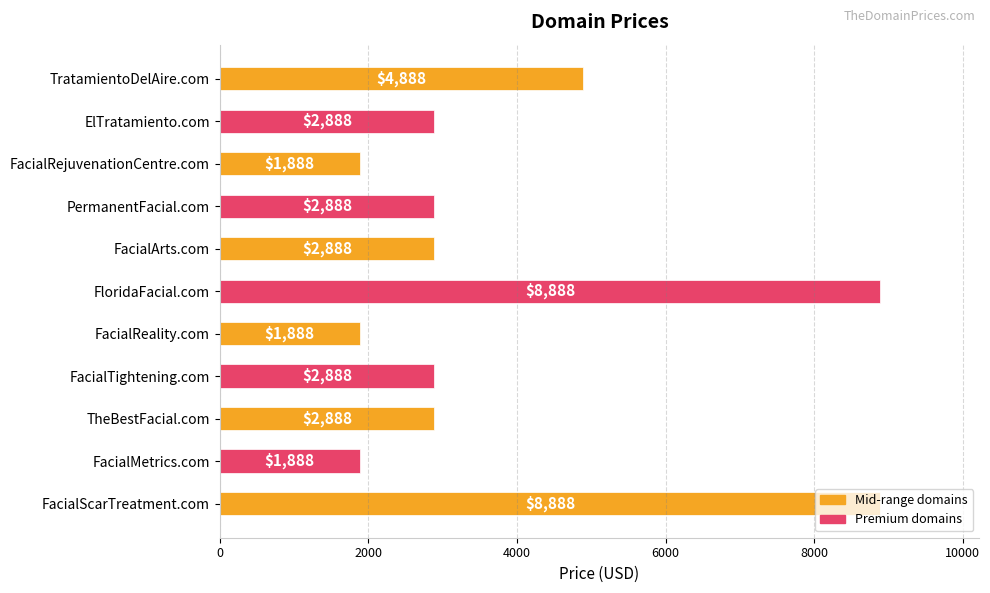

Approximately how many times larger is the value at TheBestFacial.com compared to FacialMetrics.com?

1.5